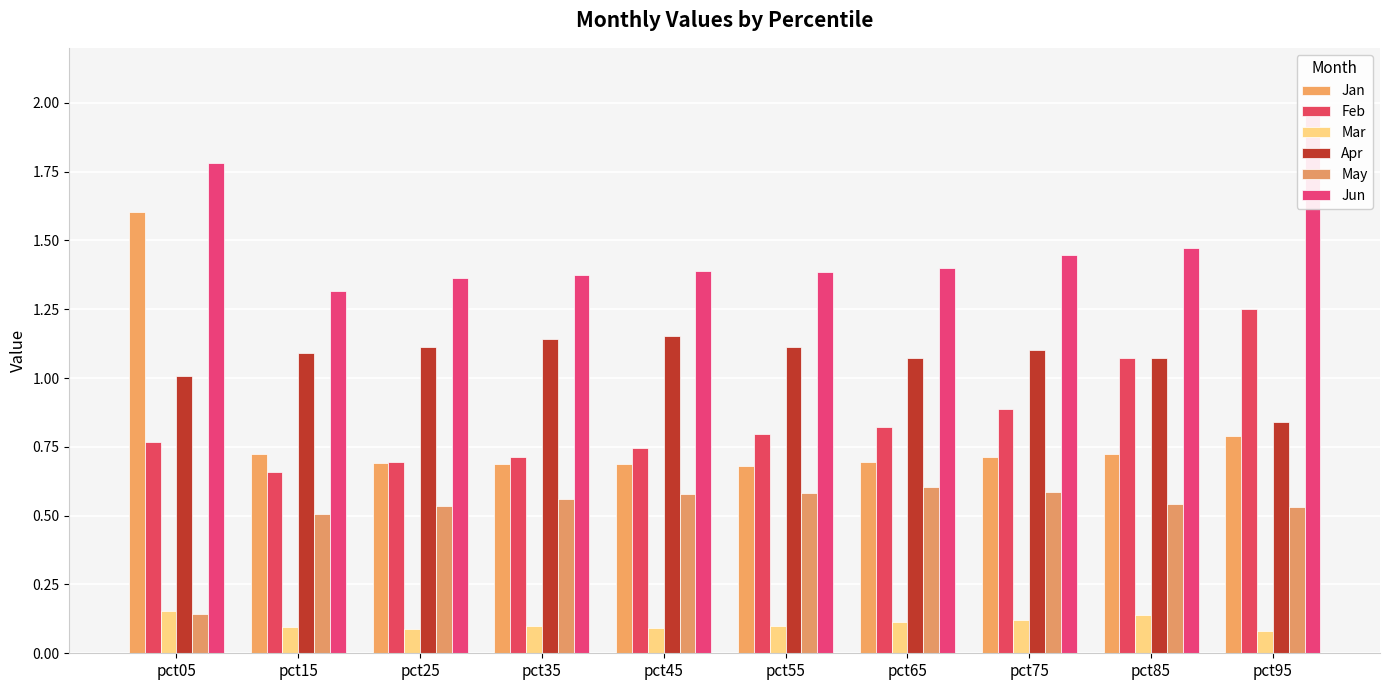

True or false: Feb has a value of 0.4 at pct25.

False